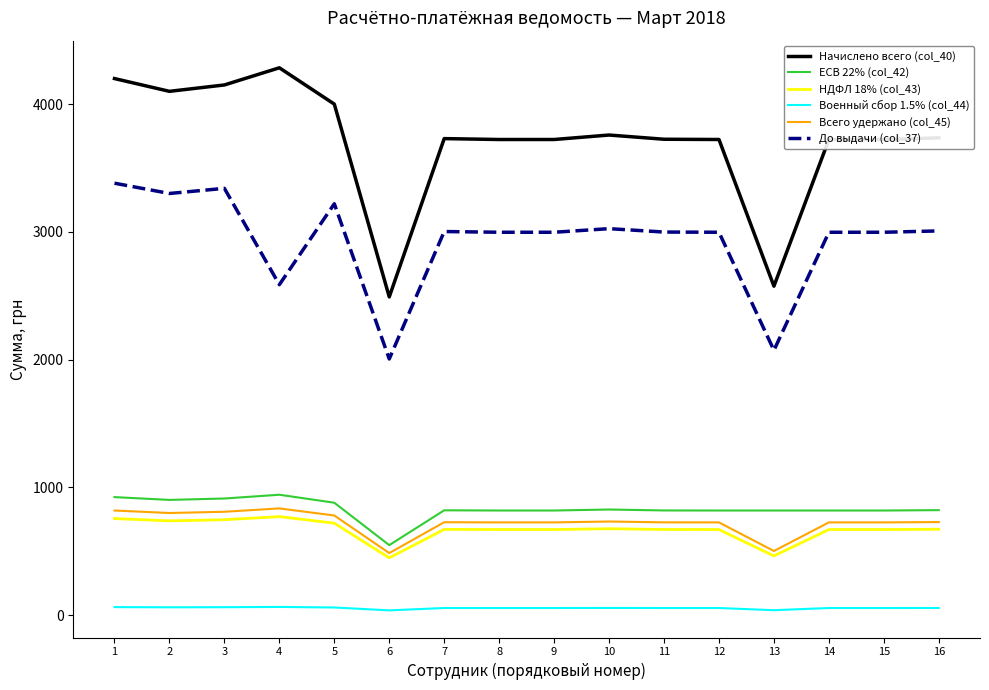

What is the greatest value displayed?

4284.3